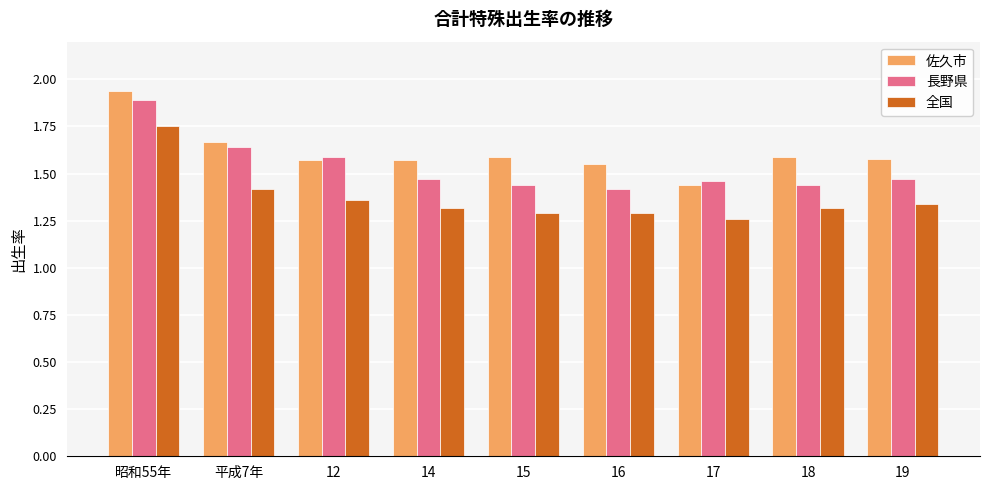

The 全国 series shows 1.3 at 15. True or false?

True